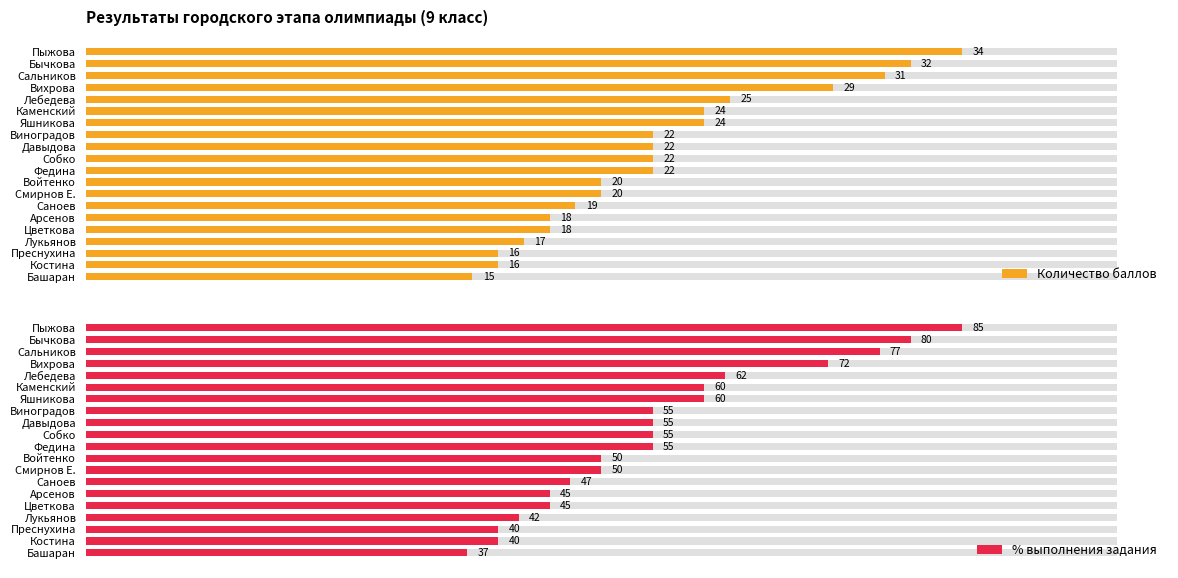

What is the value of the Количество баллов bar at the 20th from the left?

15